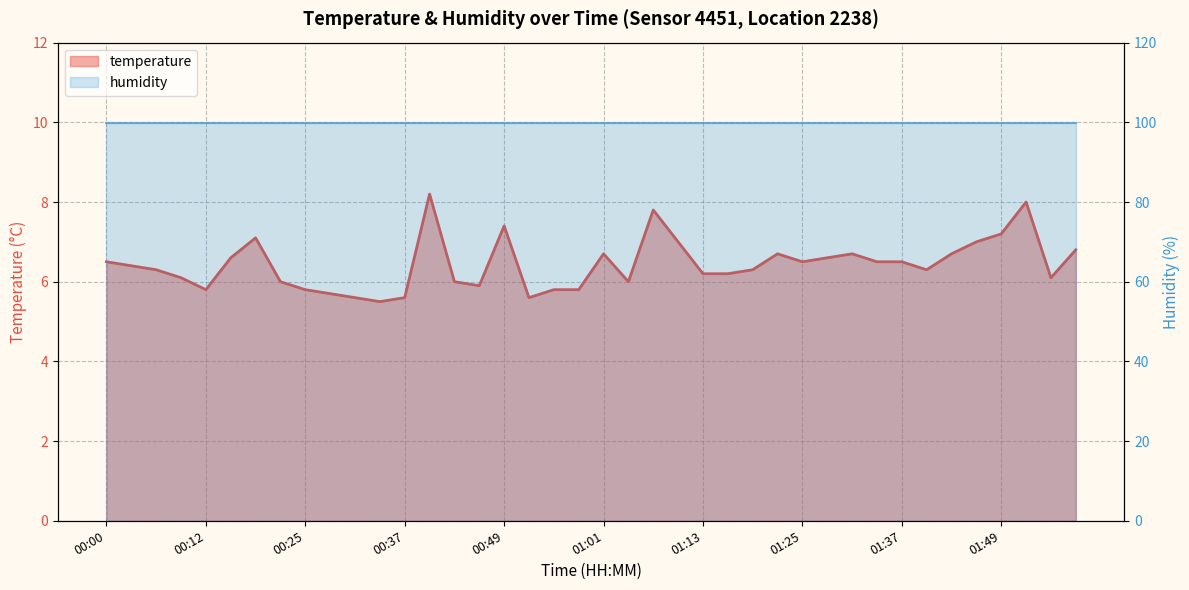

List the labels in order of value, smallest first.

00:34, 00:31, 00:37, 00:52, 00:28, 00:12, 00:25, 00:55, 00:58, 00:46, 00:22, 00:43, 01:04, 00:09, 01:55, 01:13, 01:16, 00:06, 01:19, 01:40, 00:03, 00:00, 01:25, 01:34, 01:37, 00:15, 01:28, 01:01, 01:22, 01:31, 01:43, 01:58, 01:10, 01:46, 00:19, 01:49, 00:49, 01:07, 01:52, 00:40